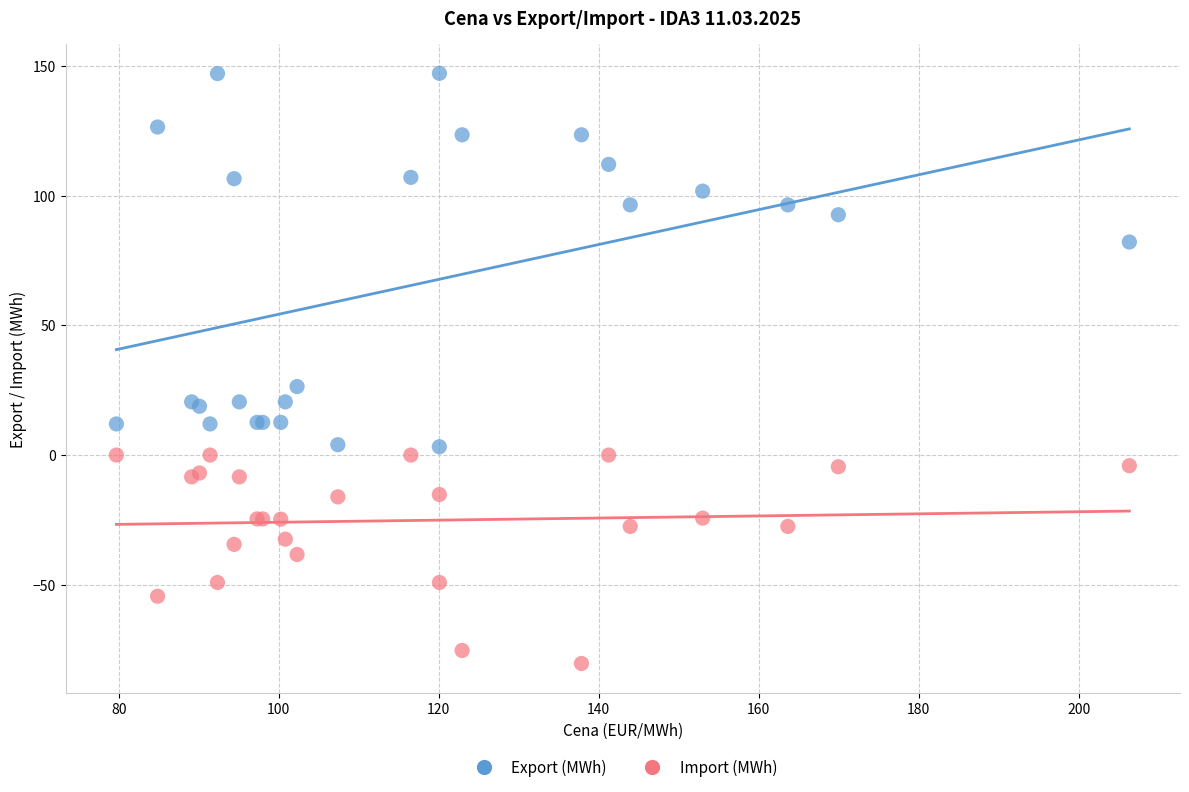

Which series has the largest Y range (max minus min)?

Export (MWh)